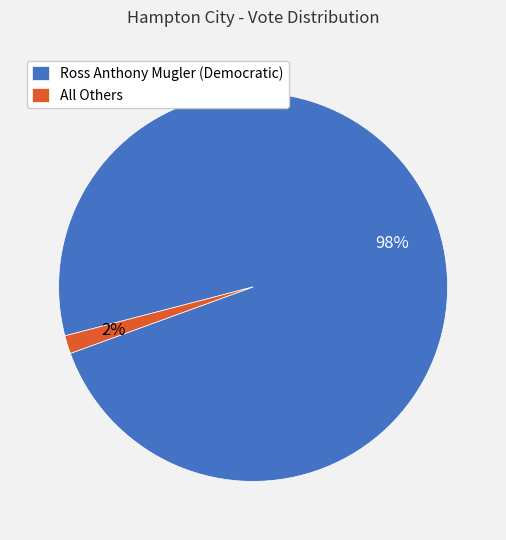

How many slices are in this pie chart?

2